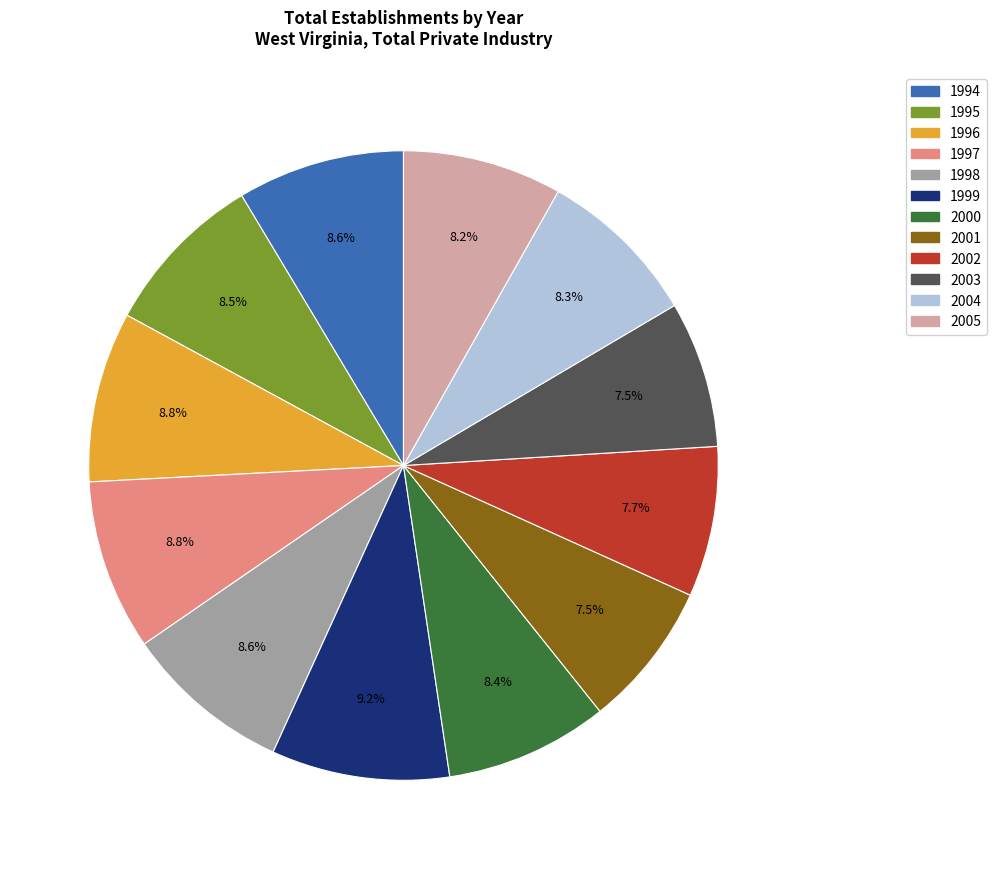

What percentage is NOT represented by 2002?

92.3%